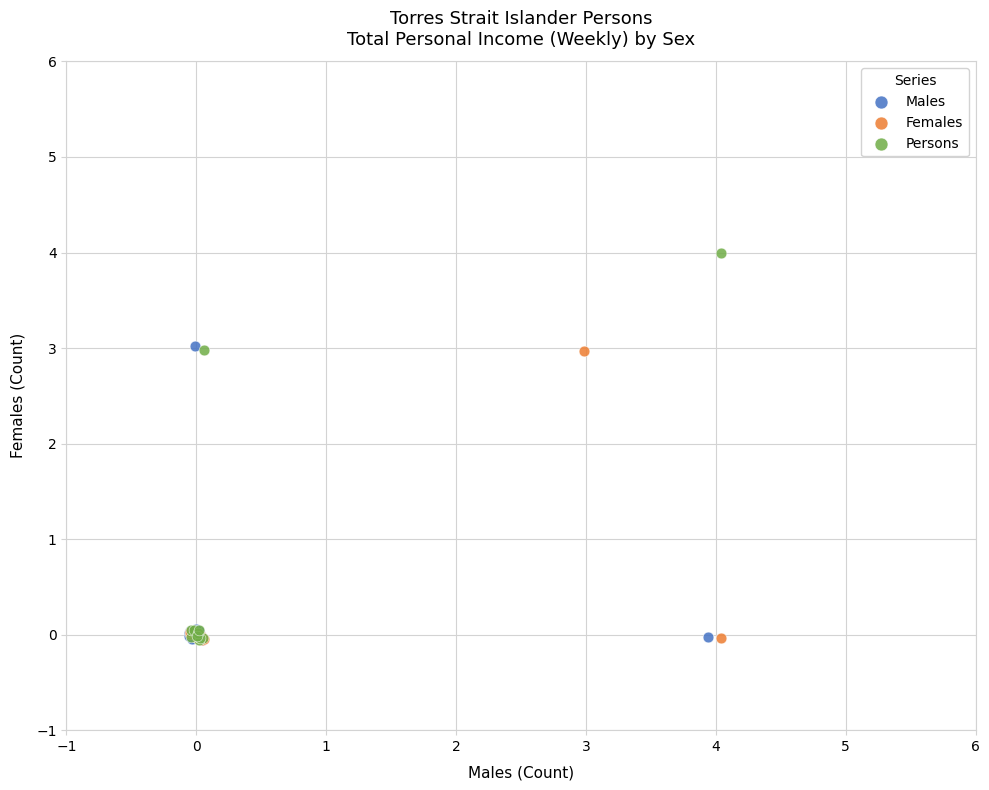

Which series has the widest spread of Y values?

Persons